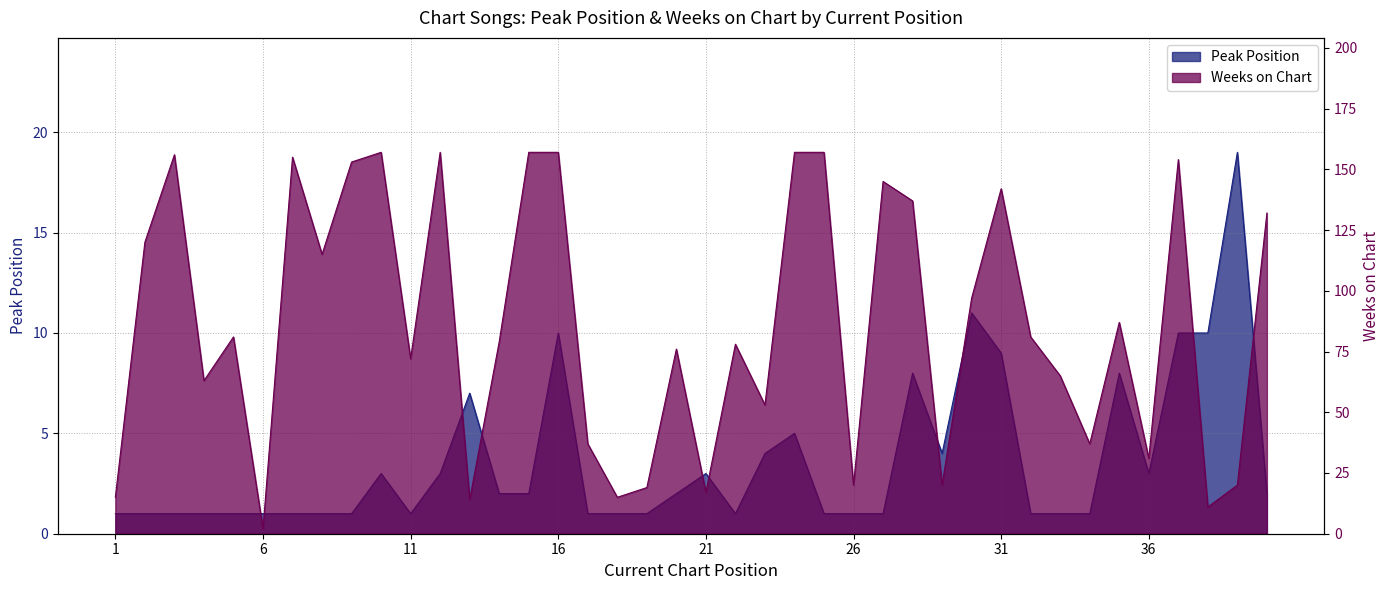

Which series has the widest spread of values?

Weeks on Chart